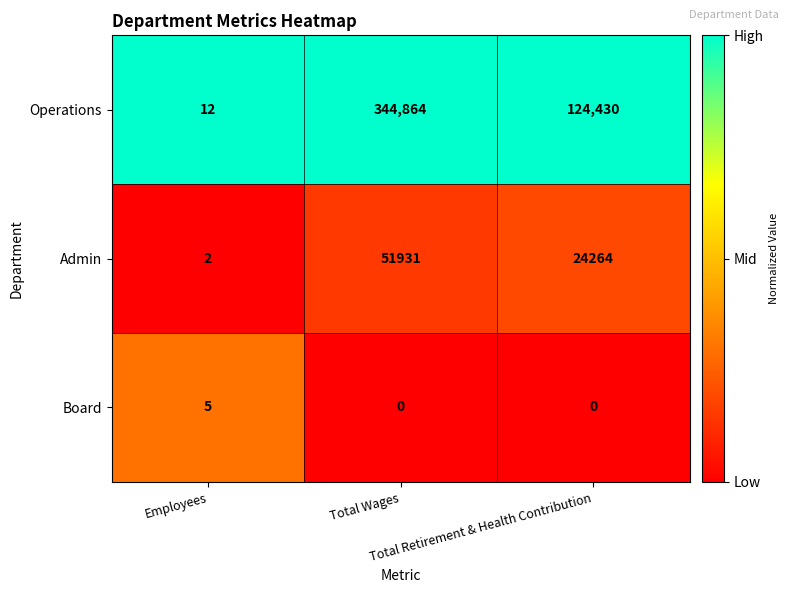

Count the Board values in the range 0 to 5.

3